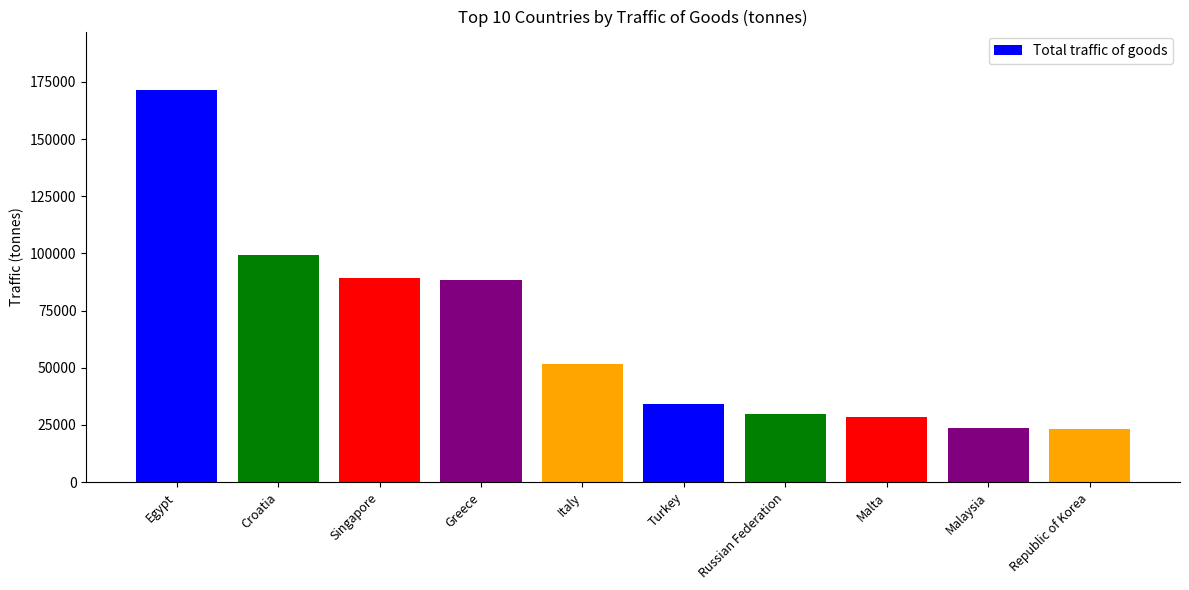

What is the difference between the values at Singapore and Egypt?

82092